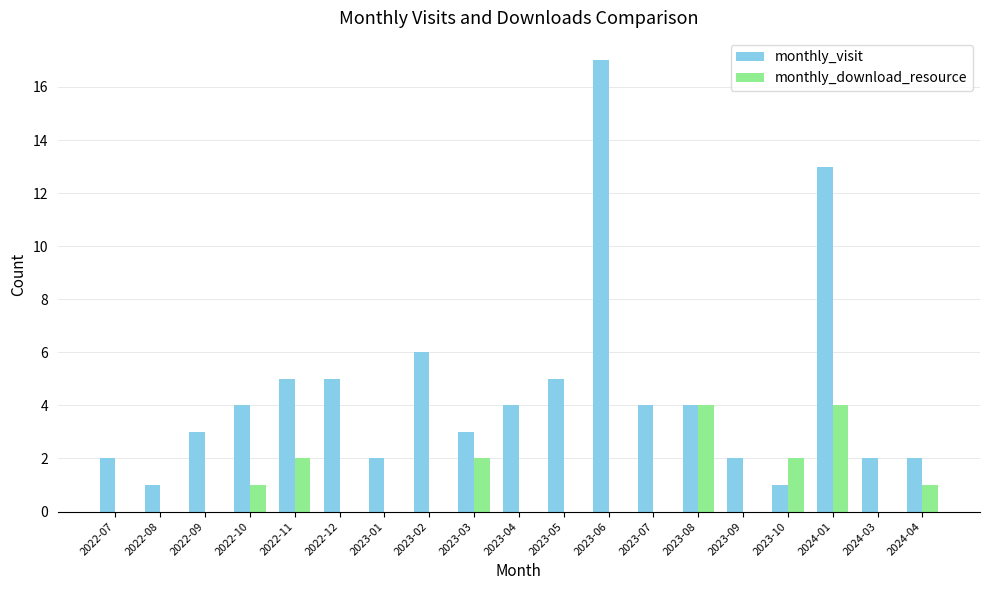

Which series changed the most between 2023-03 and 2024-03?

monthly_download_resource